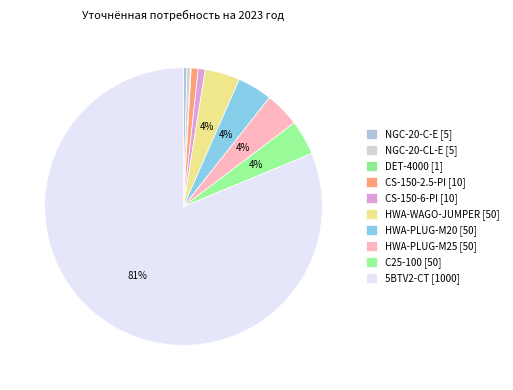

Is there a majority slice in this chart?

Yes